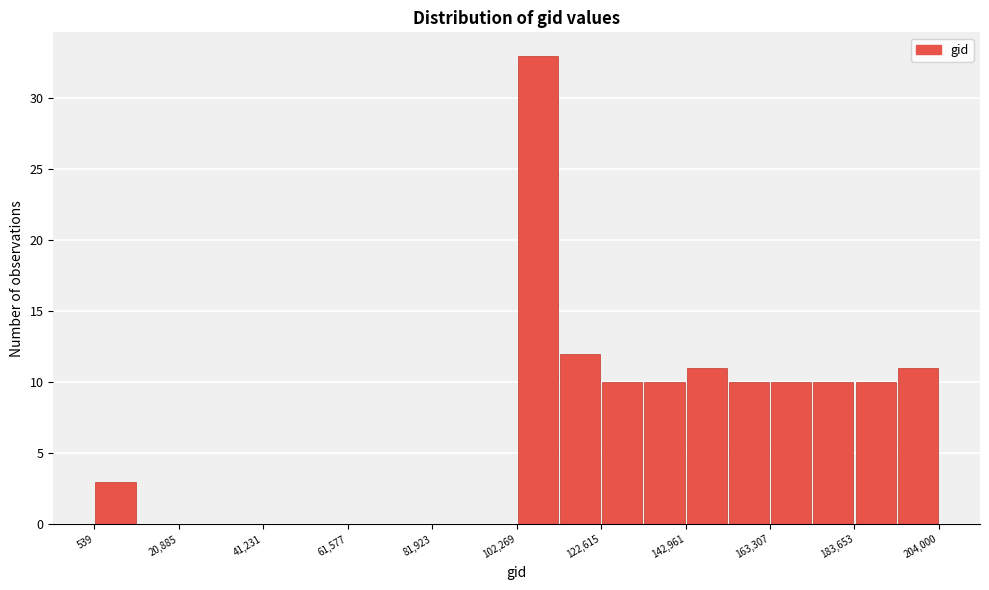

Read against the x-axis, roughly where is the centre of the tallest bar?

105000